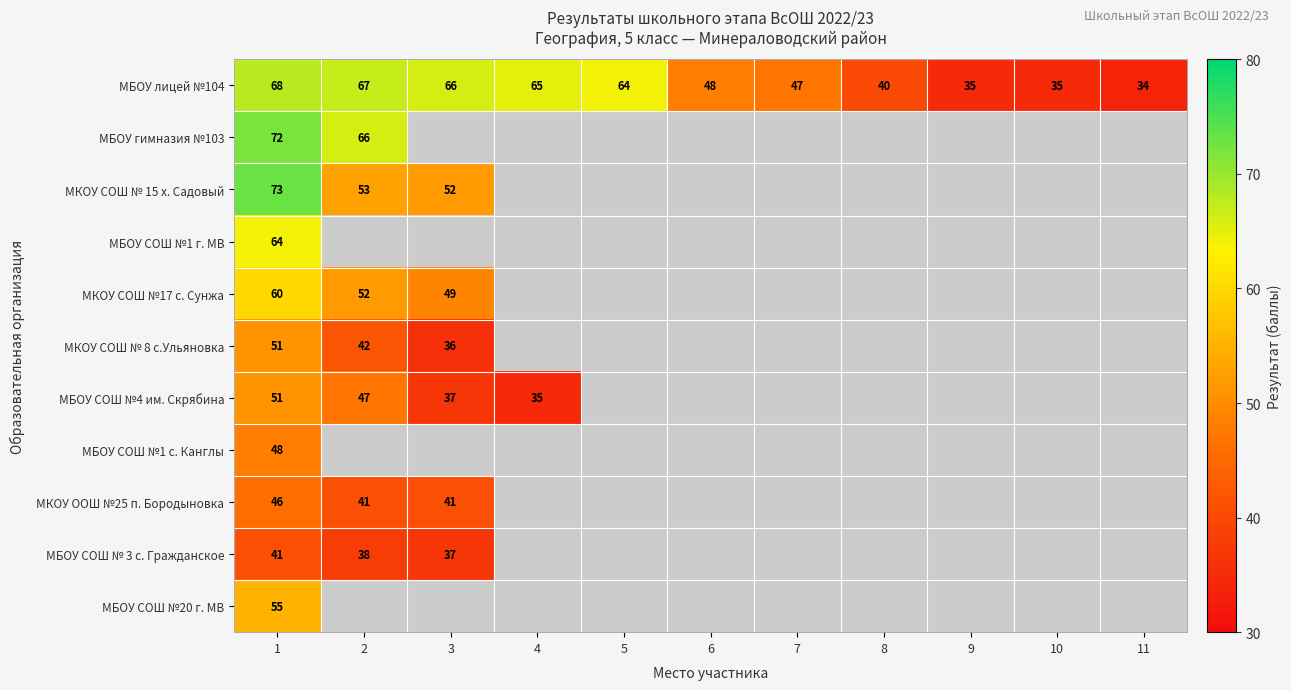

The МБОУ лицей №104 series shows 40.3 at 5. True or false?

False